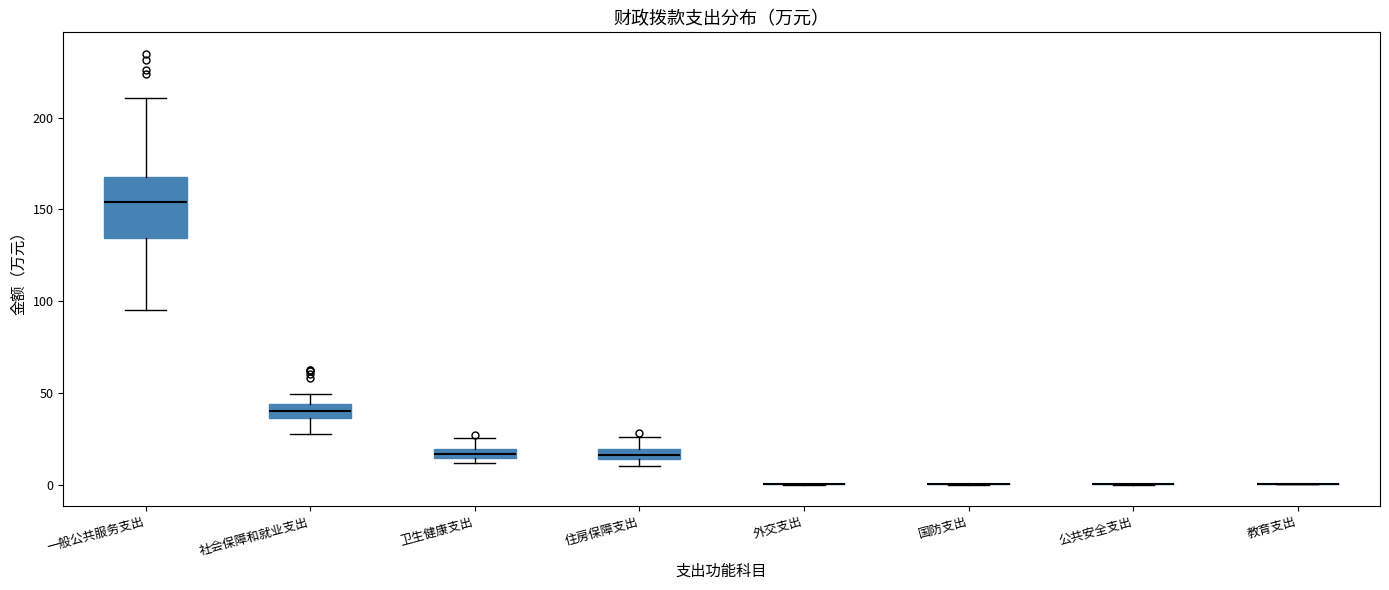

Comparing the boxes themselves (not the whiskers), which one is the tallest?

一般公共服务支出